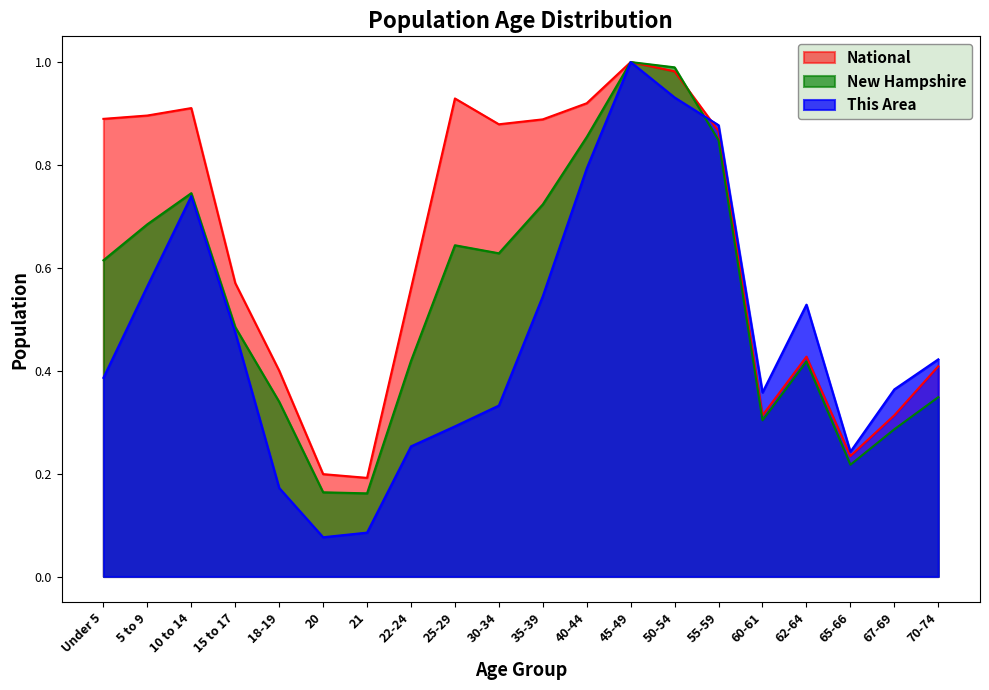

How many lines are shown in the chart?

3